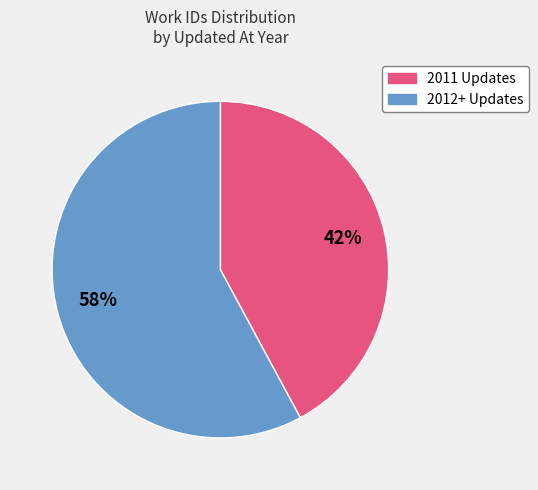

To the nearest percent, what is the average slice percentage?

50%